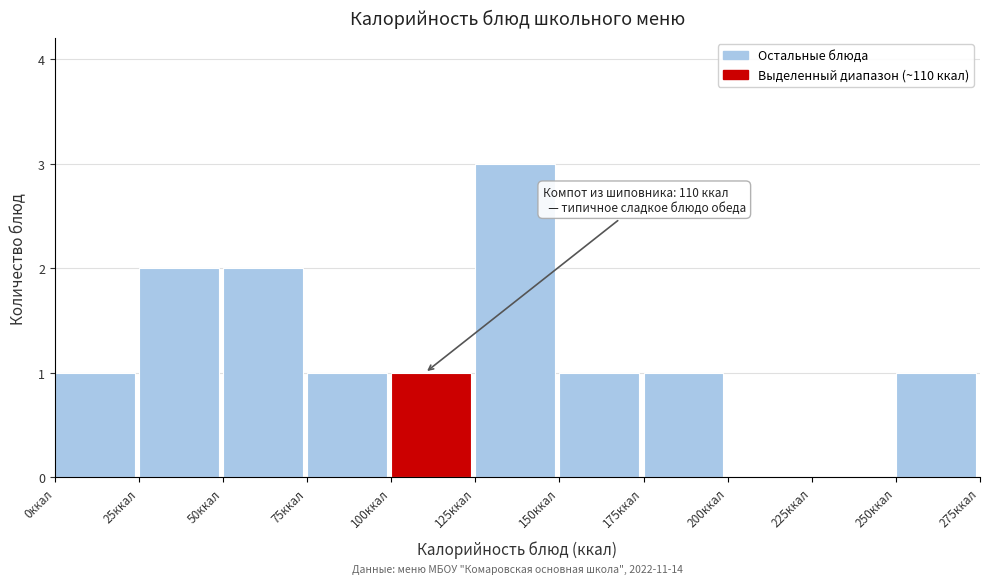

Which range on the x-axis has the tallest bar?

125 to 150